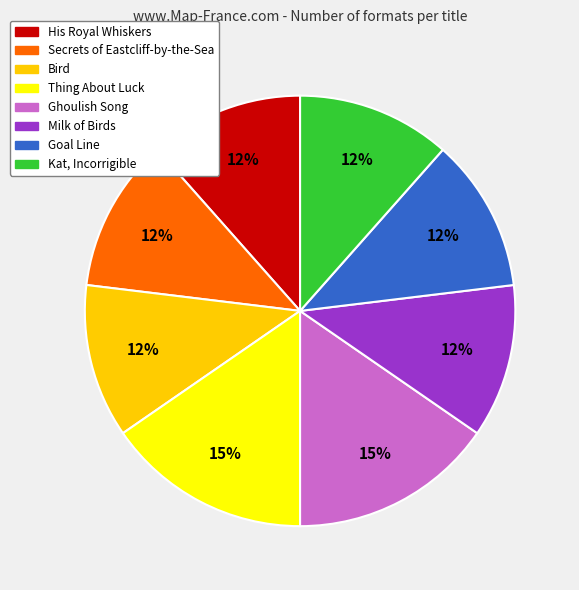

To the nearest percent, what portion does Thing About Luck represent?

15%